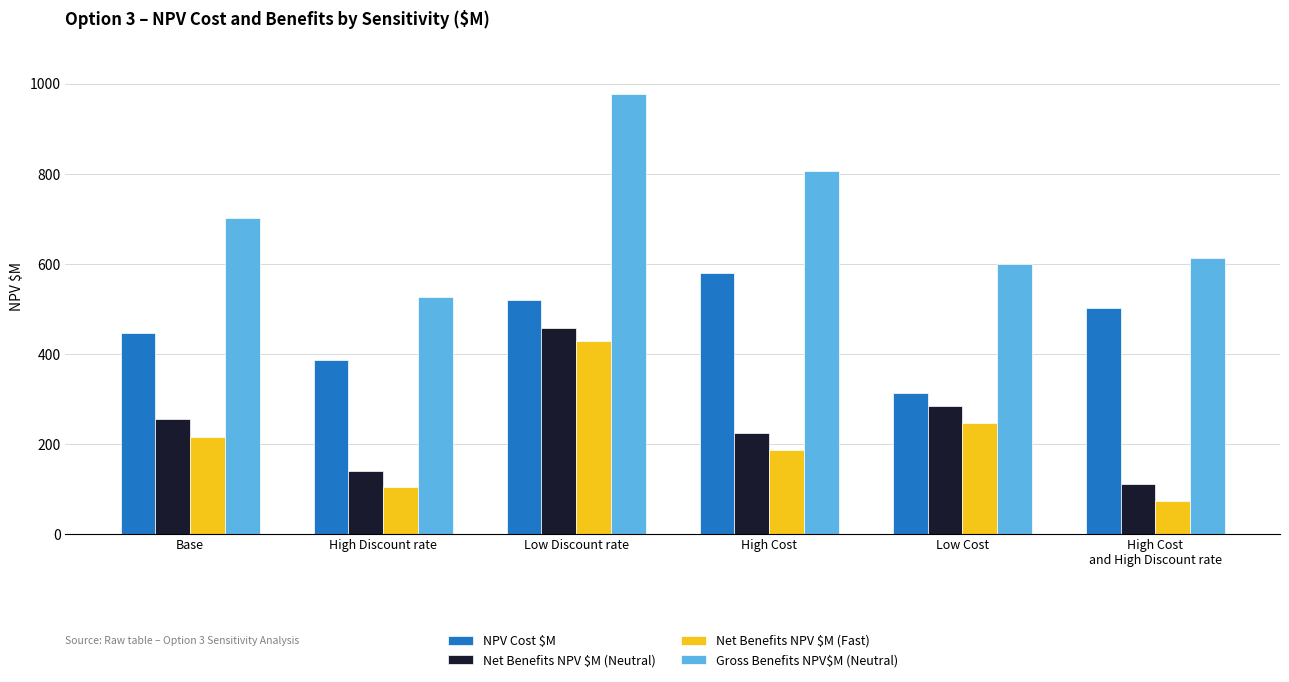

At High Cost, list the series in order from smallest to largest.

Net Benefits NPV $M (Fast), Net Benefits NPV $M (Neutral), NPV Cost $M, Gross Benefits NPV$M (Neutral)